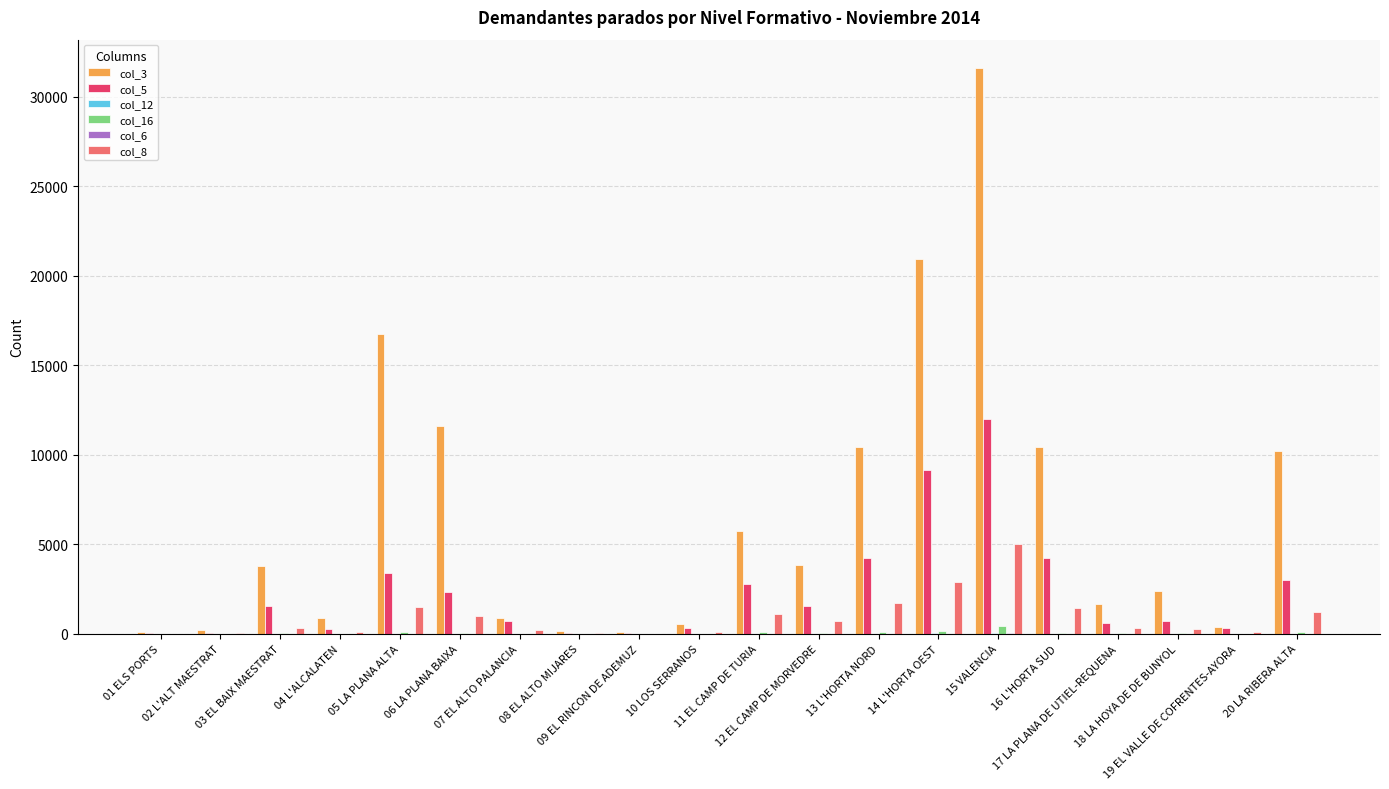

Is the value of col_5 at 18 LA HOYA DE DE BUNYOL greater than the value of col_16 at 07 EL ALTO PALANCIA?

Yes